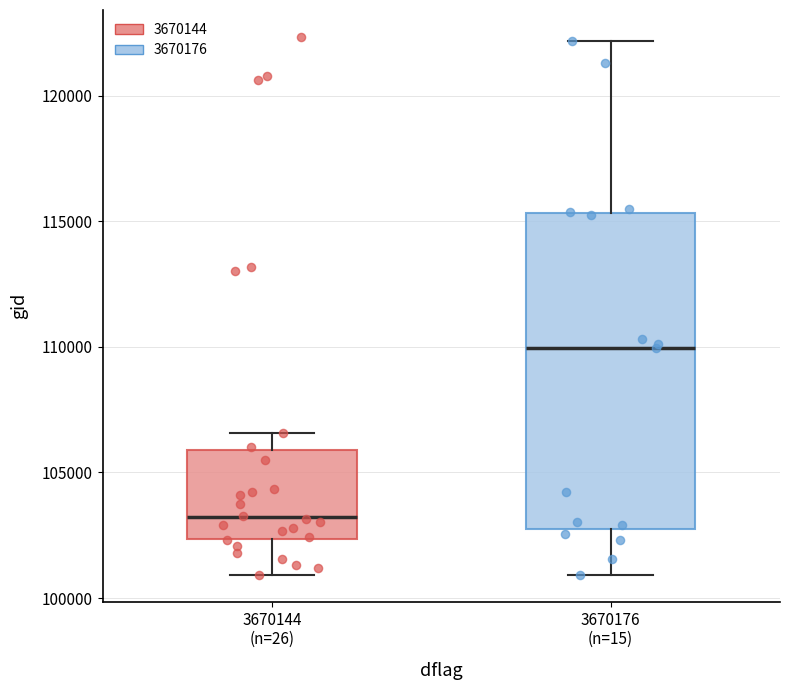

Which box's median line is the lowest?

3670144 (n=26)